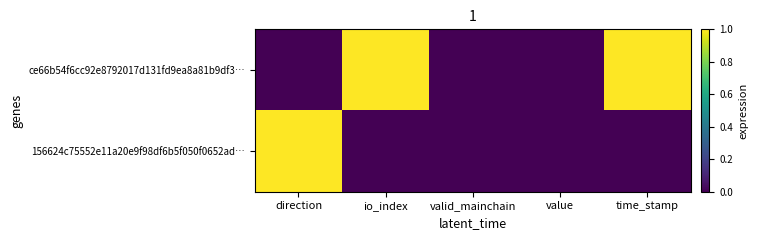

Between direction and time_stamp, which series saw the biggest shift?

ce66b54f6cc92e8792017d131fd9ea8a81b9df3…